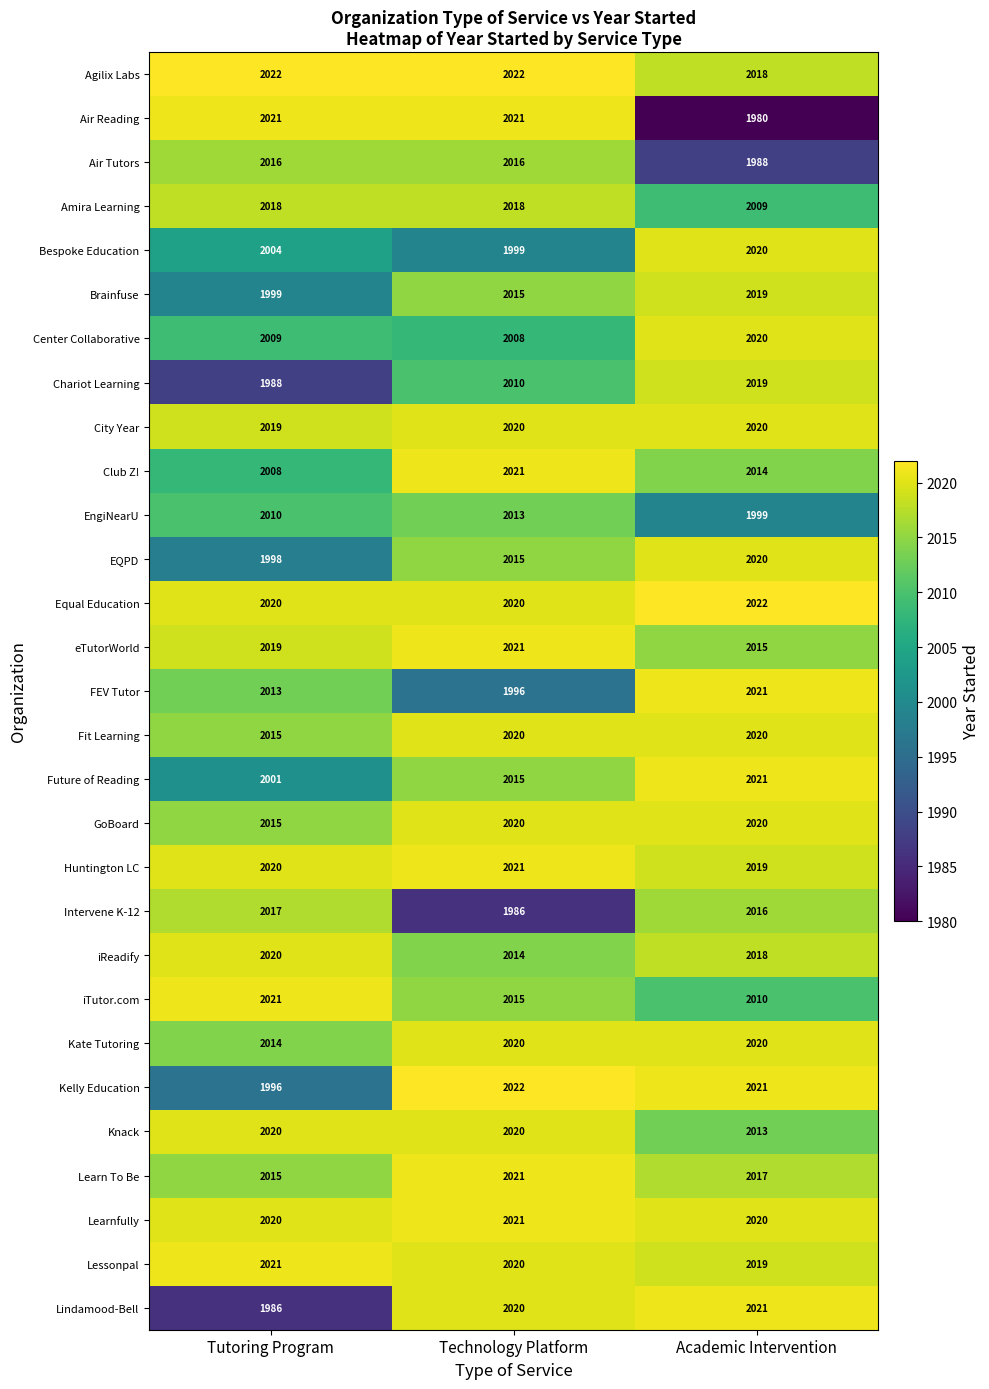

At how many categories does at least one series exceed 1999?

3